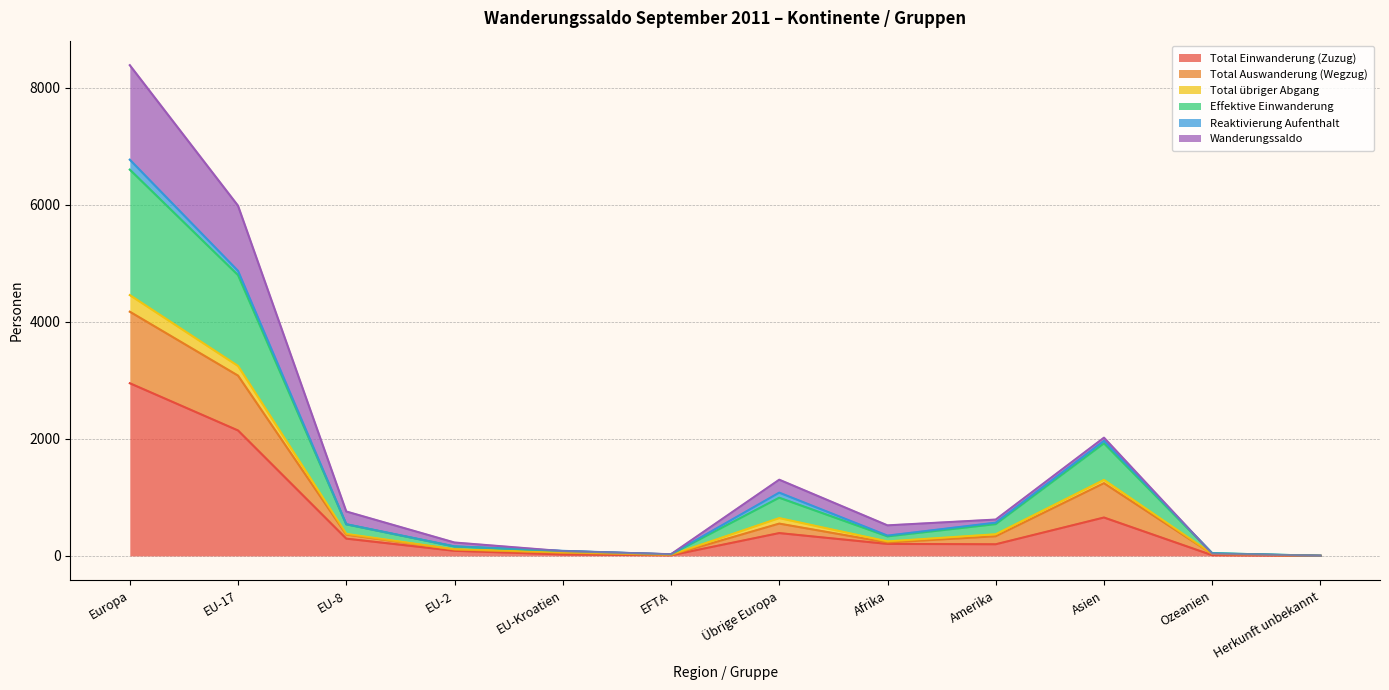

The Total Einwanderung (Zuzug) series shows 716 at Europa. True or false?

False